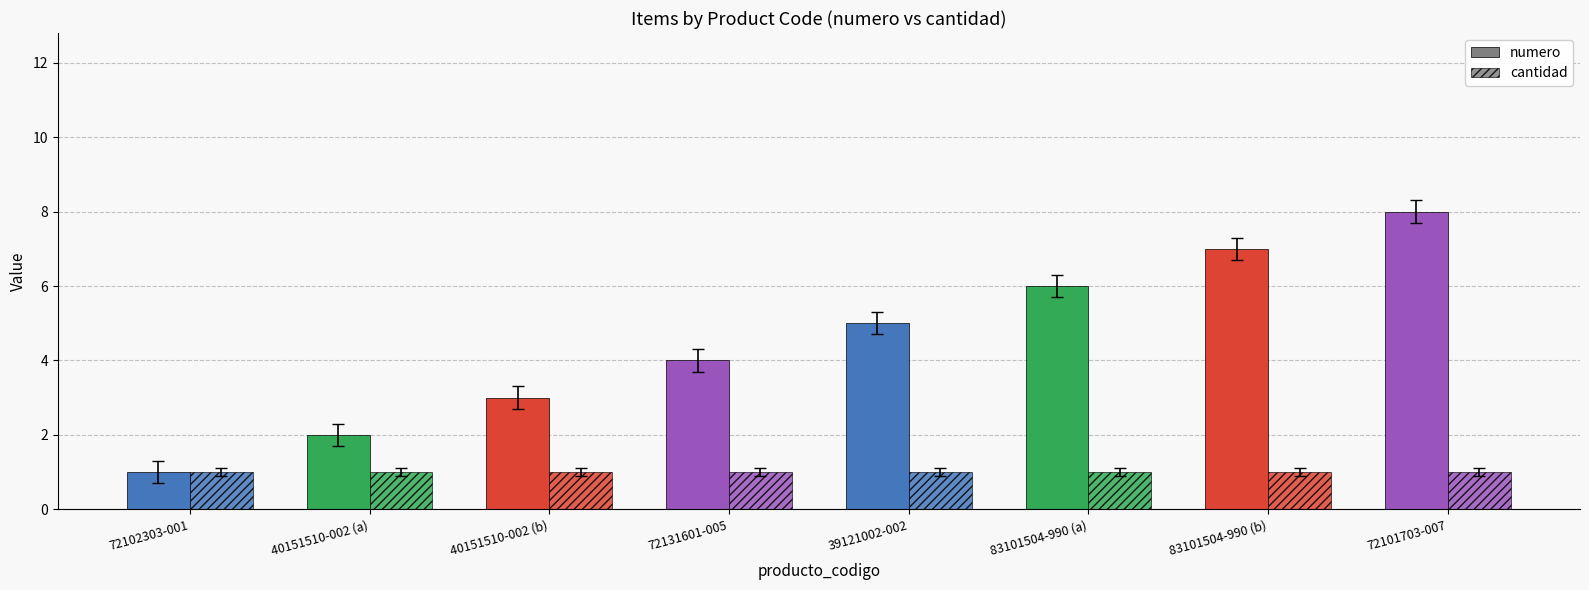

List the labels in order of value, smallest first.

72102303-001, 40151510-002 (a), 40151510-002 (b), 72131601-005, 39121002-002, 83101504-990 (a), 83101504-990 (b), 72101703-007